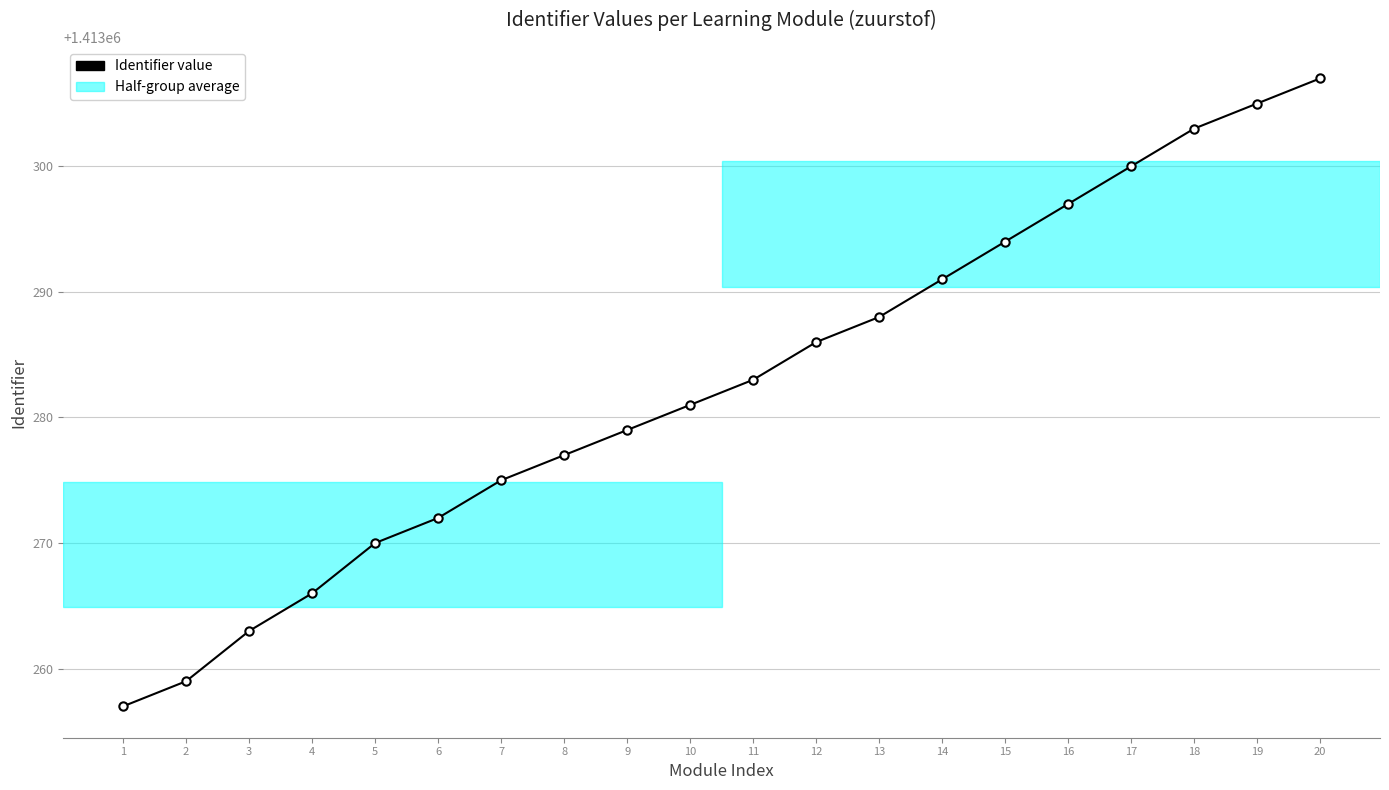

Reading right to left, what are all the values shown in this chart?

20=1413307	19=1413305	18=1413303	17=1413300	16=1413297	15=1413294	14=1413291	13=1413288	12=1413286	11=1413283	10=1413281	9=1413279	8=1413277	7=1413275	6=1413272	5=1413270	4=1413266	3=1413263	2=1413259	1=1413257